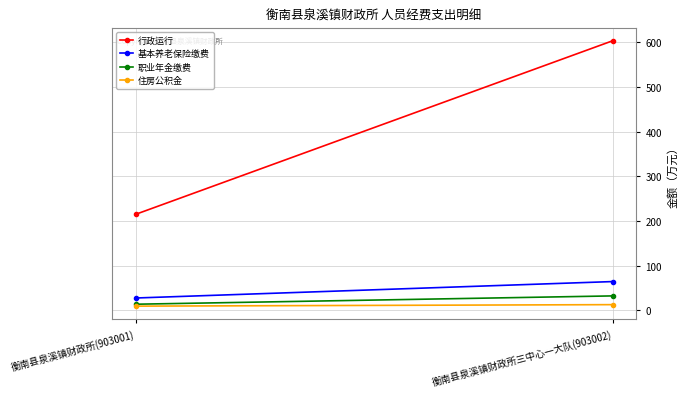

Which series has the largest range (max minus min)?

行政运行